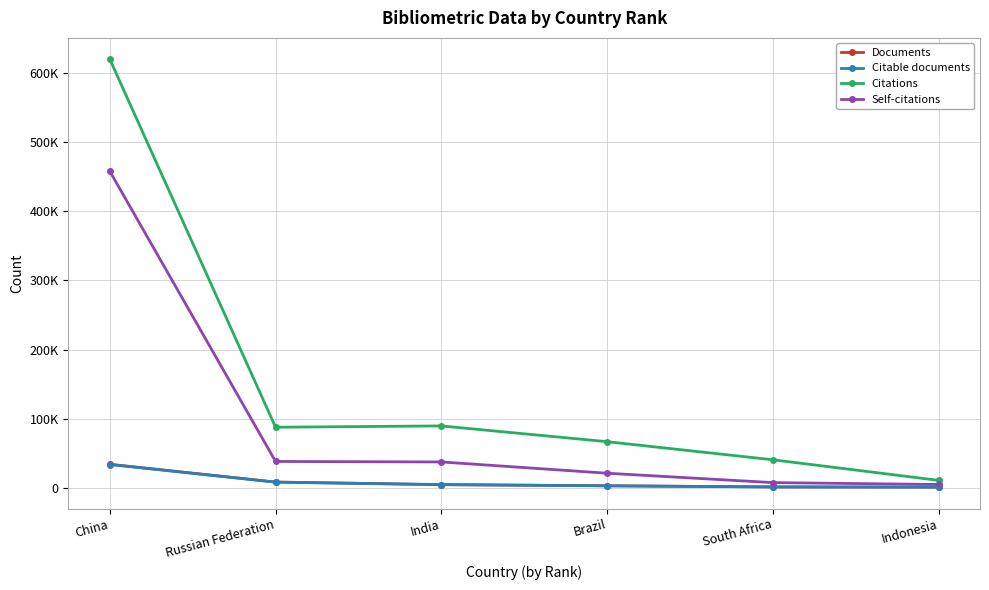

True or false: Citable documents and Documents intersect in this chart.

False